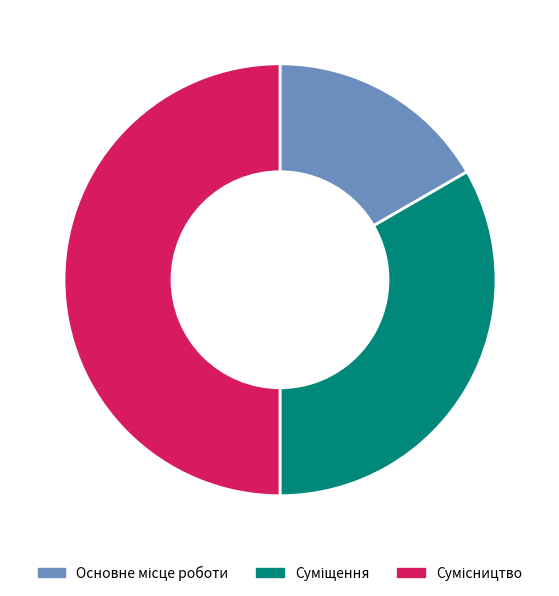

What percentage is the Суміщення slice, to the nearest percent?

33%